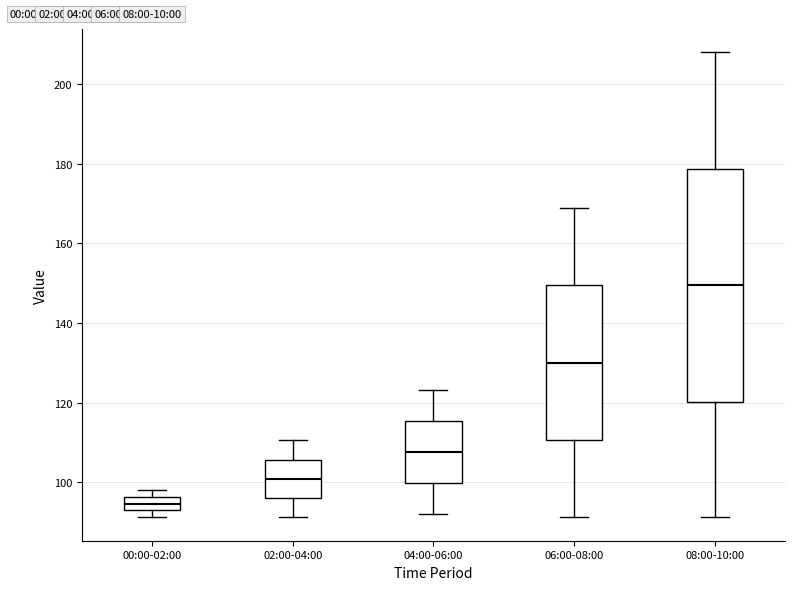

Which box's median line is the highest?

08:00-10:00